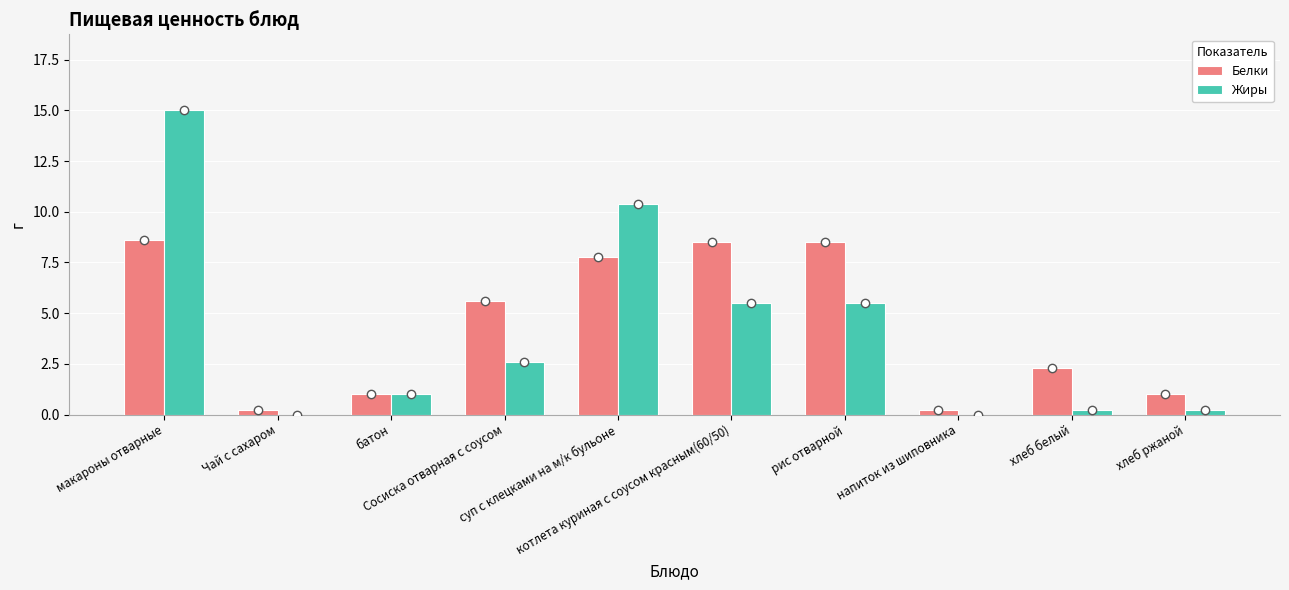

What is the sum of the Жиры values at Чай с сахаром and батон?

1.0